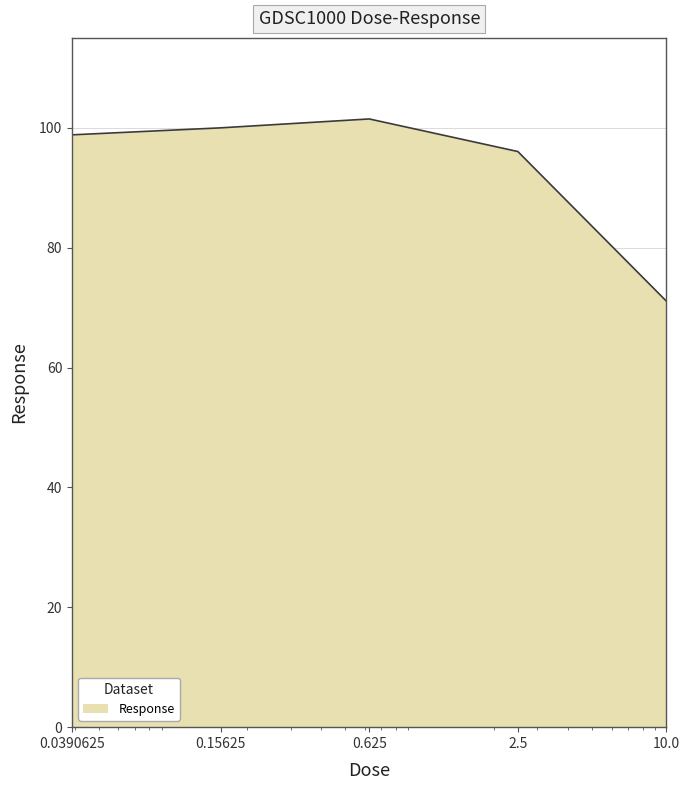

True or false: the data has more than 1 interior local peaks.

False